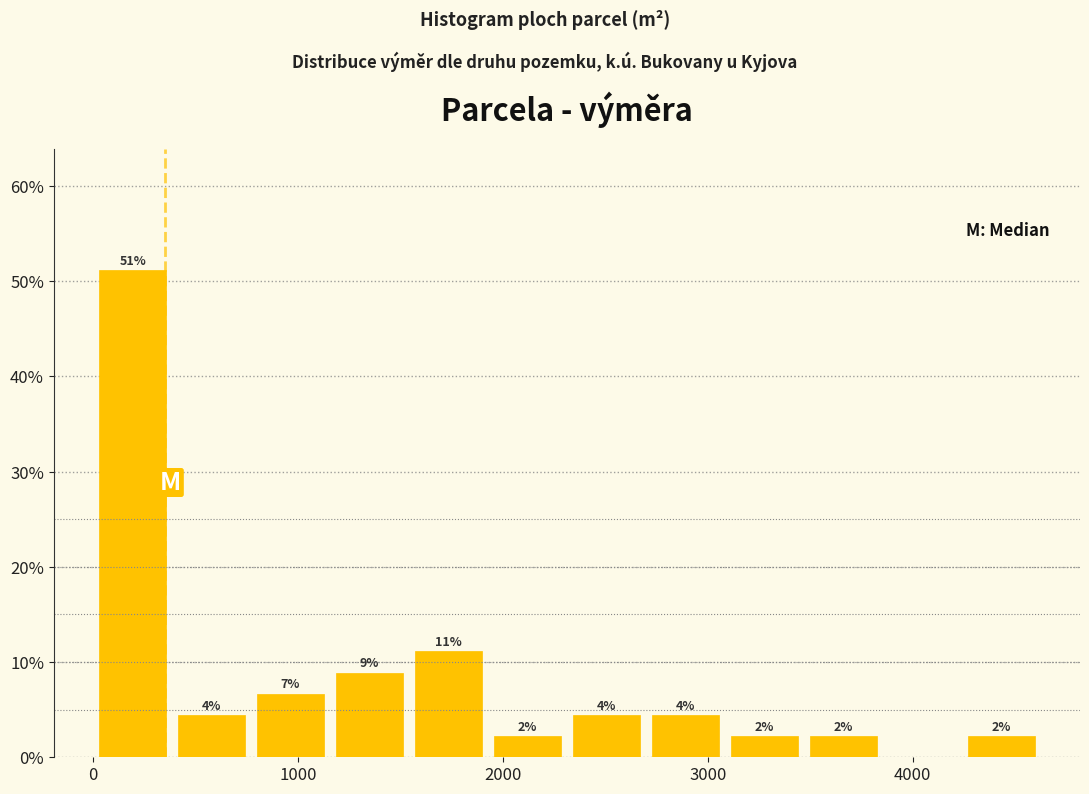

Read against the x-axis, roughly where is the centre of the tallest bar?

200